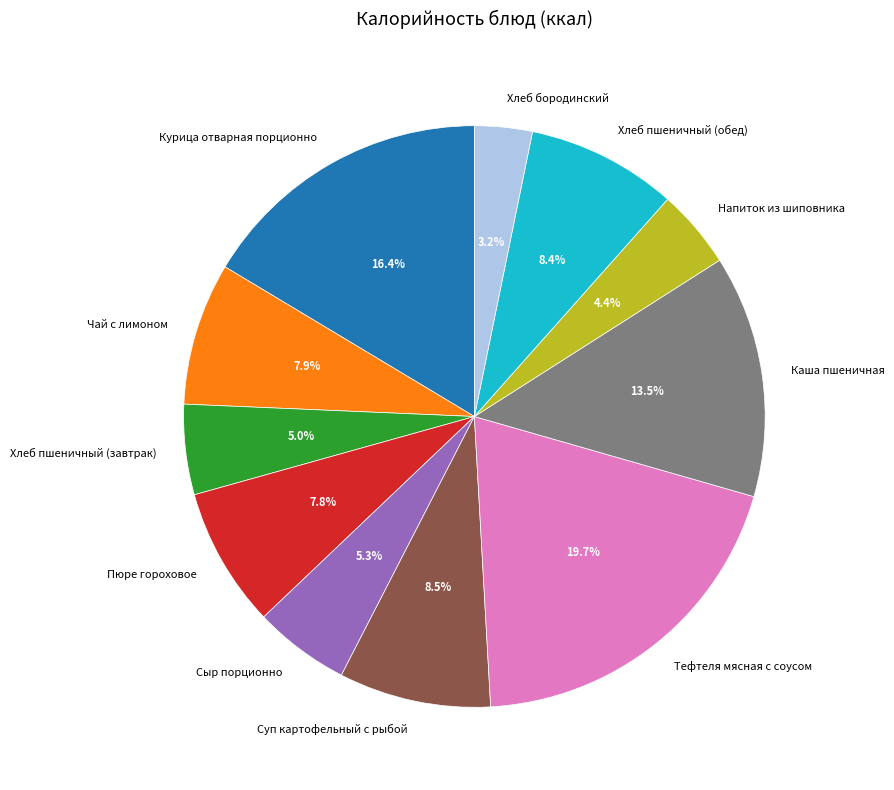

To the nearest percent, what percentage of the pie is Курица отварная порционно?

16%